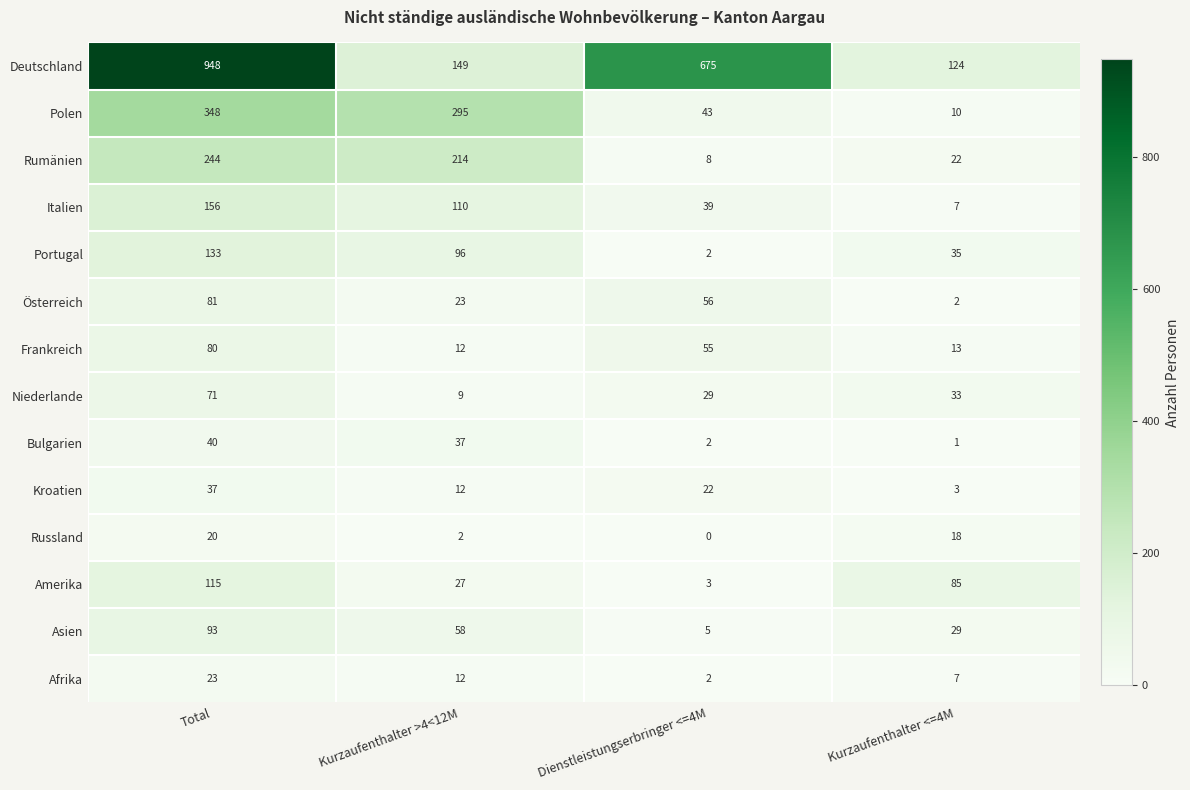

What is the sum of the Polen values at Kurzaufenthalter >4<12M and Kurzaufenthalter <=4M?

305